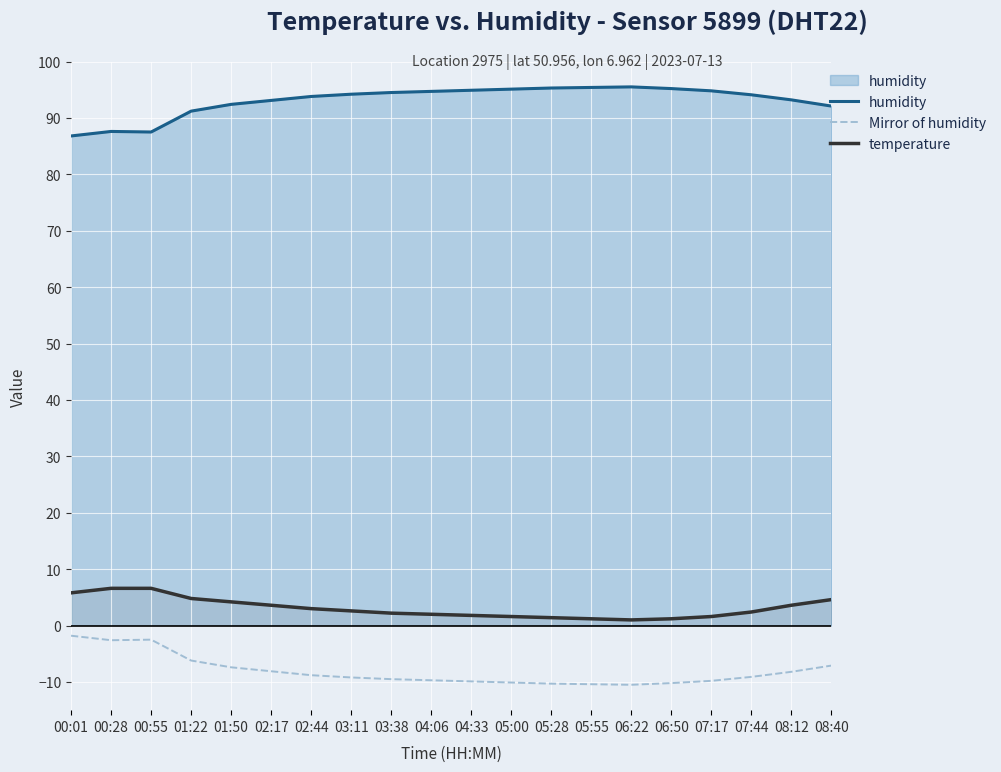

Between 06:22 and 07:17, which is larger?

06:22